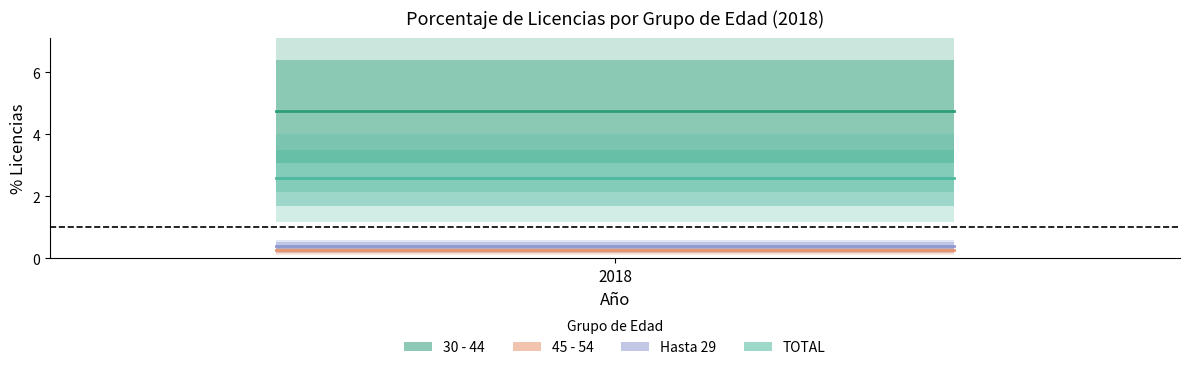

What is the sum of all Hasta 29 values?

1.2